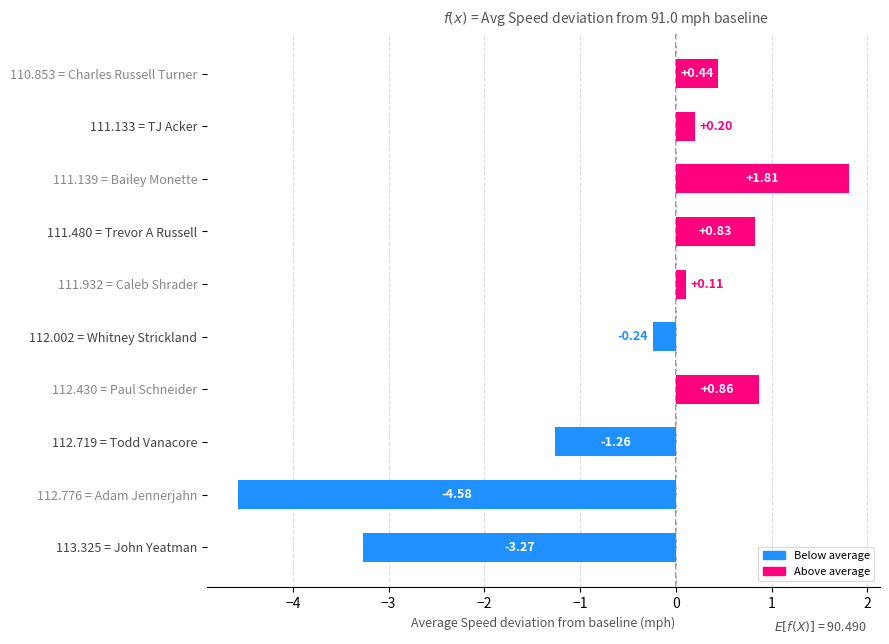

Rank the categories by value from lowest to highest.

112.776 = Adam Jennerjahn, 113.325 = John Yeatman, 112.719 = Todd Vanacore, 112.002 = Whitney Strickland, 111.932 = Caleb Shrader, 111.133 = TJ Acker, 110.853 = Charles Russell Turner, 111.480 = Trevor A Russell, 112.430 = Paul Schneider, 111.139 = Bailey Monette